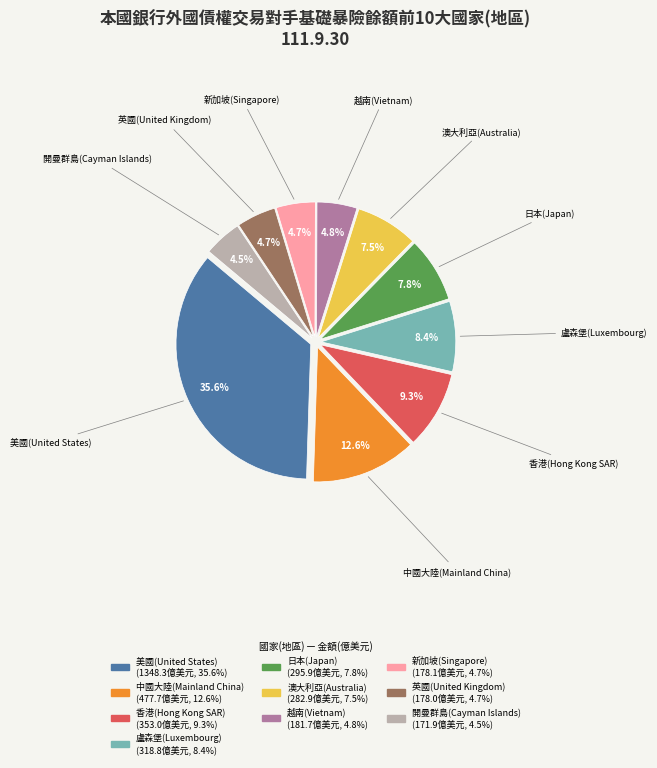

What is the largest slice in the pie chart?

美國(United States)